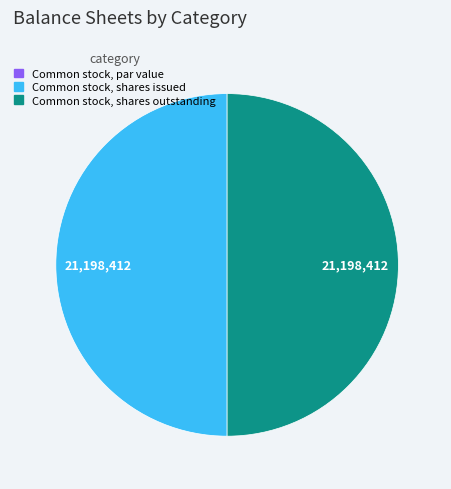

Combined, do Common stock, shares outstanding and Common stock, shares issued account for over 50%?

Yes